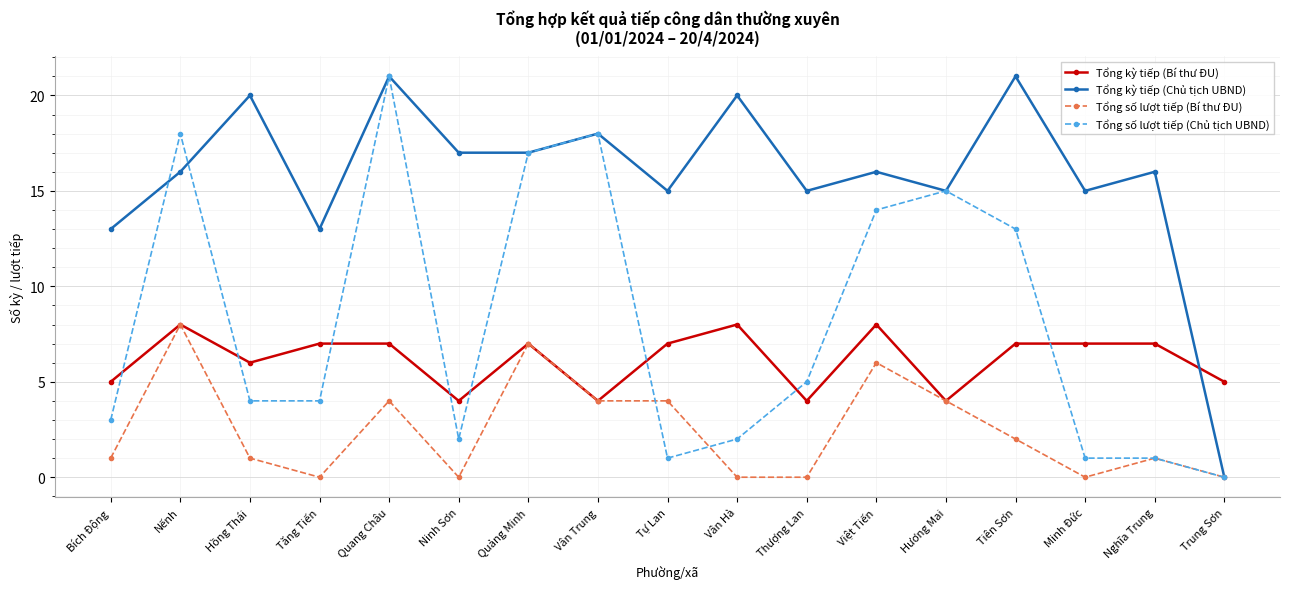

At which label is Tổng kỳ tiếp (Bí thư ĐU) closest to 6?

Hồng Thái